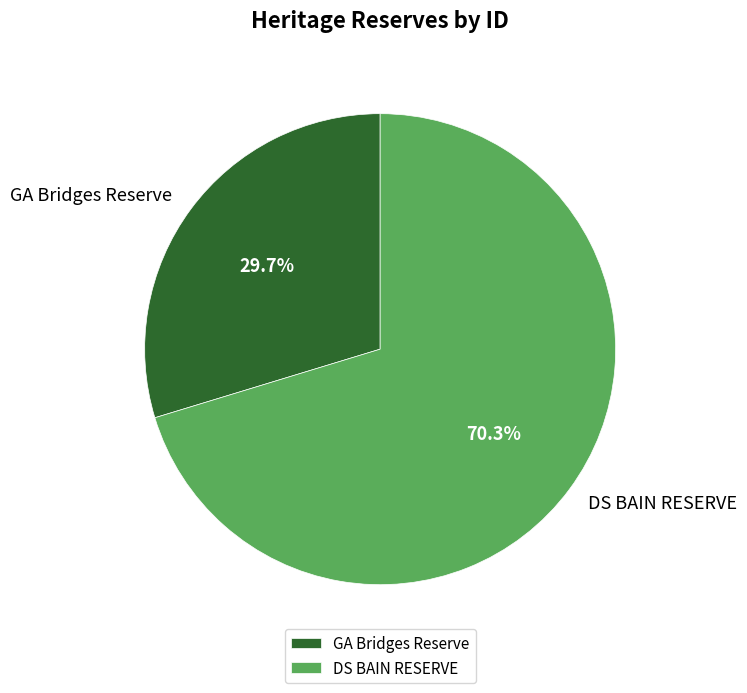

What percentage do DS BAIN RESERVE and GA Bridges Reserve together represent?

100.0%